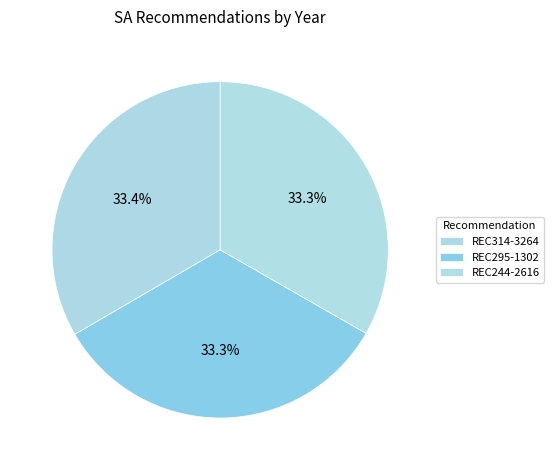

Count the number of slices in the pie.

3